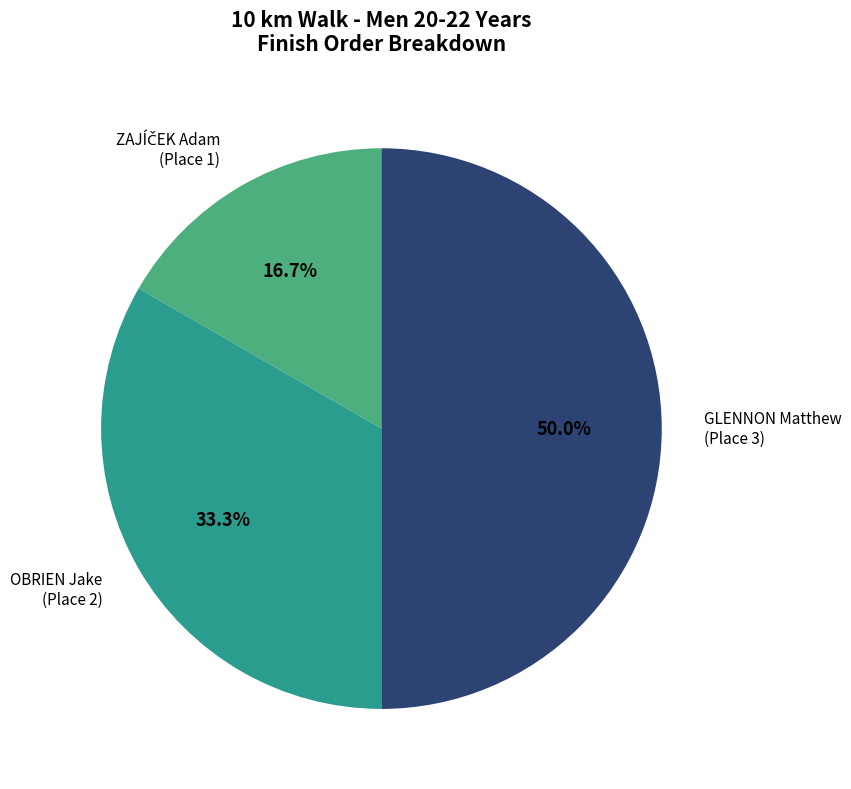

Which slice is the largest?

GLENNON Matthew